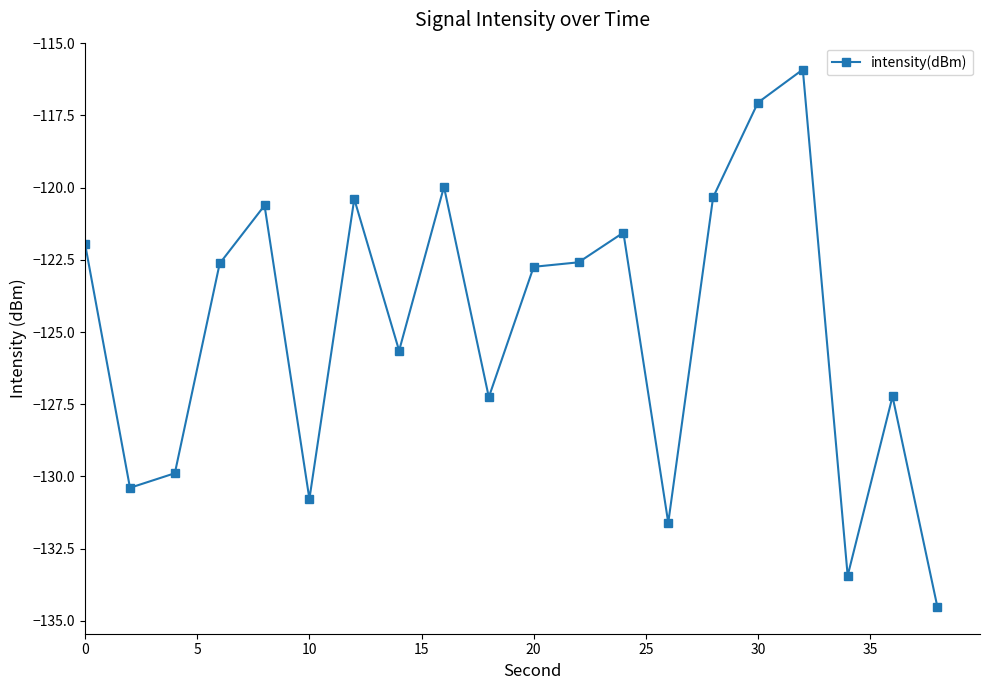

Does the chart have visible grid lines?

No